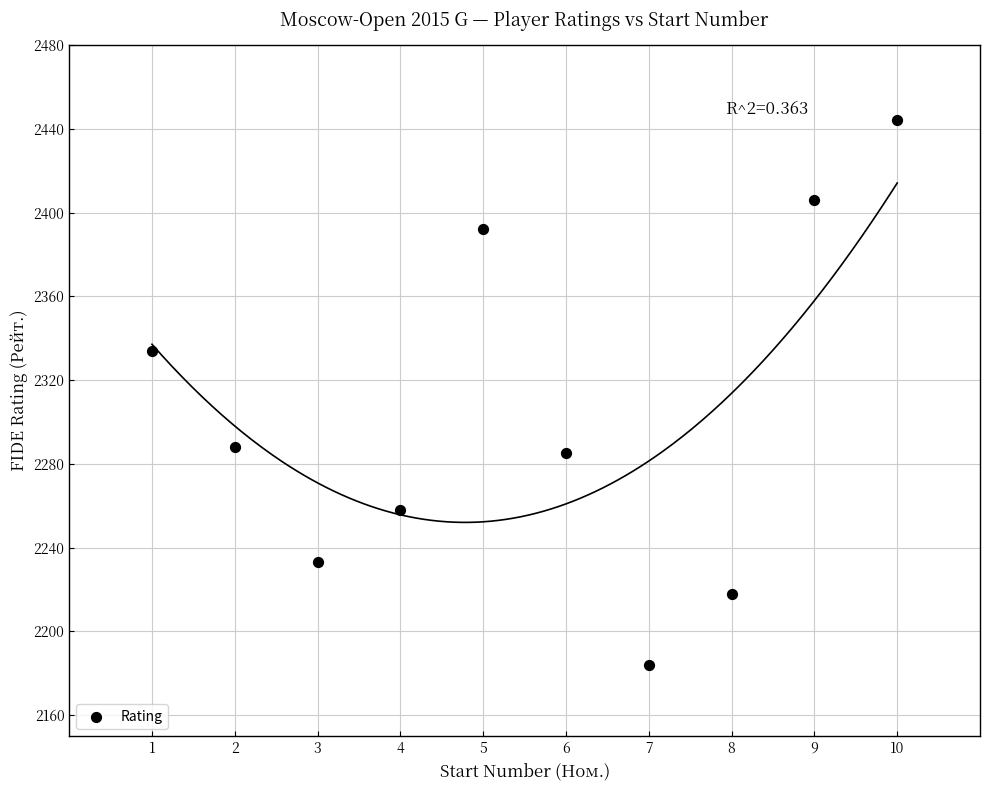

What Y value in the scatter plot is closest to 2314?

2334